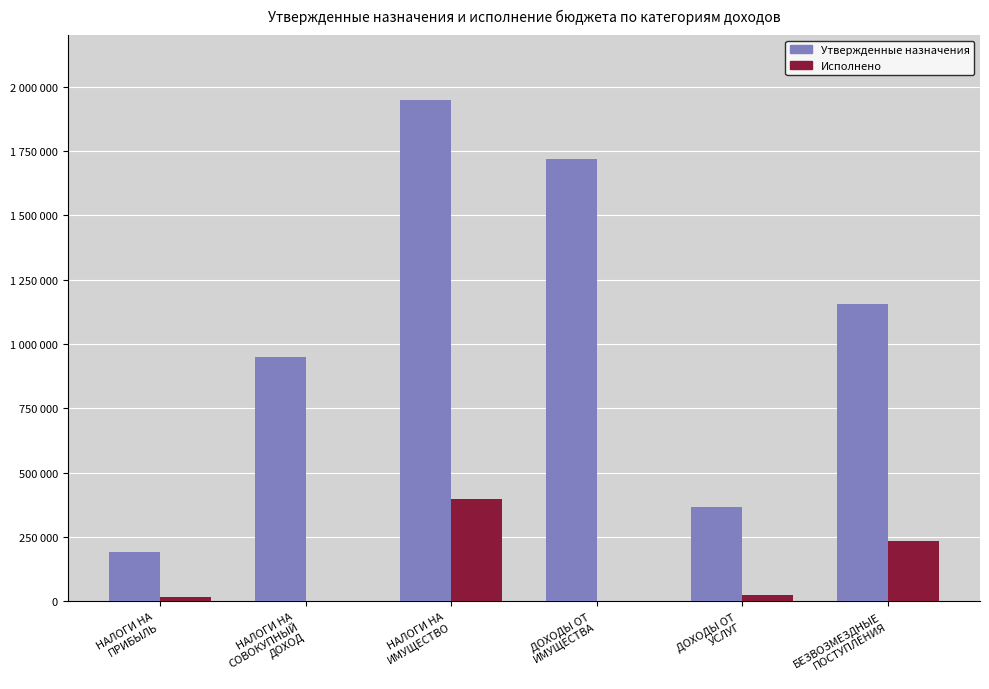

List the labels in order of Исполнено value, smallest first.

НАЛОГИ НА
СОВОКУПНЫЙ
ДОХОД, ДОХОДЫ ОТ
ИМУЩЕСТВА, НАЛОГИ НА
ПРИБЫЛЬ, ДОХОДЫ ОТ
УСЛУГ, БЕЗВОЗМЕЗДНЫЕ
ПОСТУПЛЕНИЯ, НАЛОГИ НА
ИМУЩЕСТВО